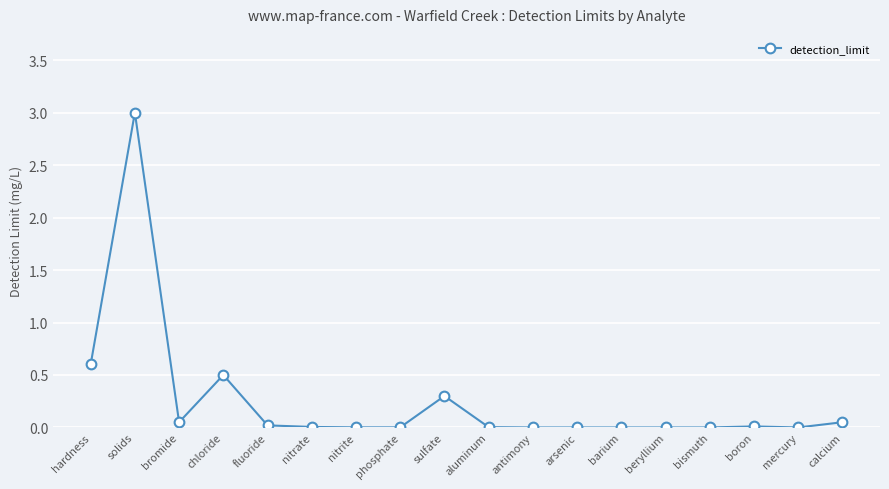

What is the average value?

0.3